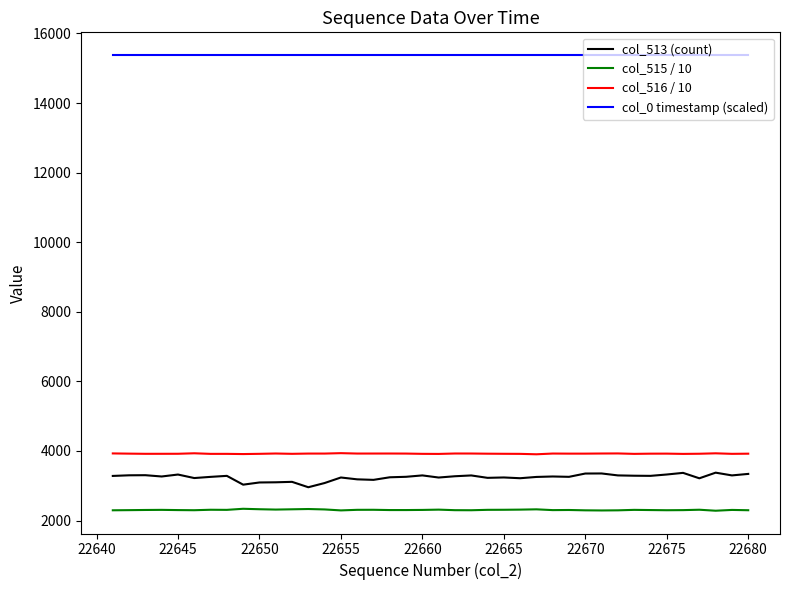

Which series has the largest range (max minus min)?

col_513 (count)